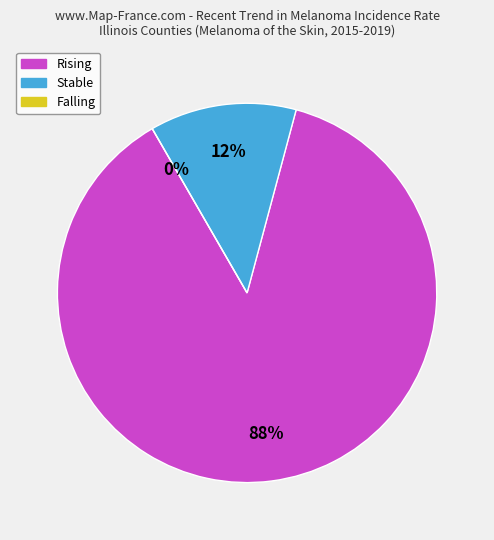

Count the number of slices in the pie.

3